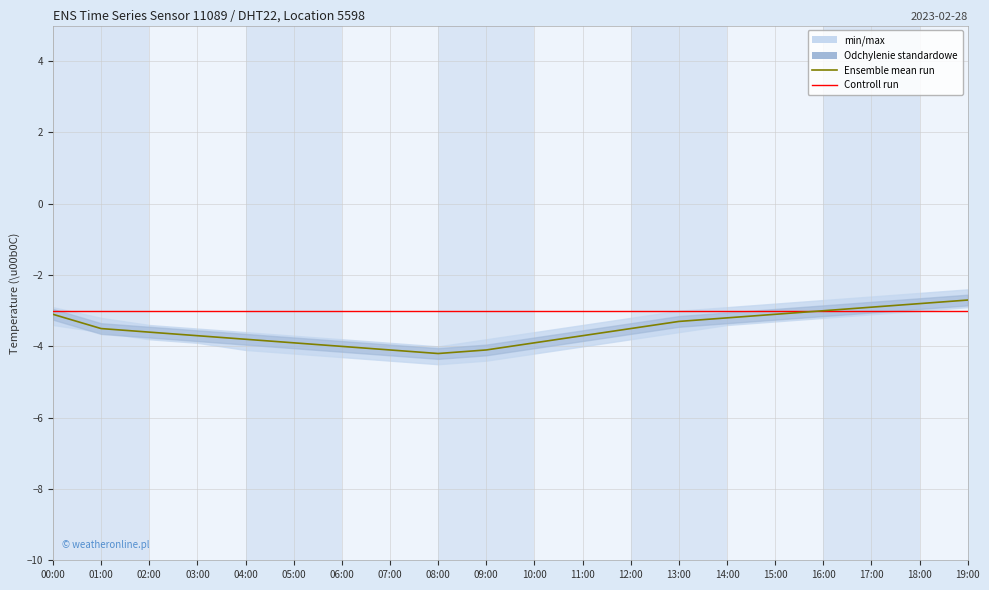

What is the minimum value for Controll run?

-3.0